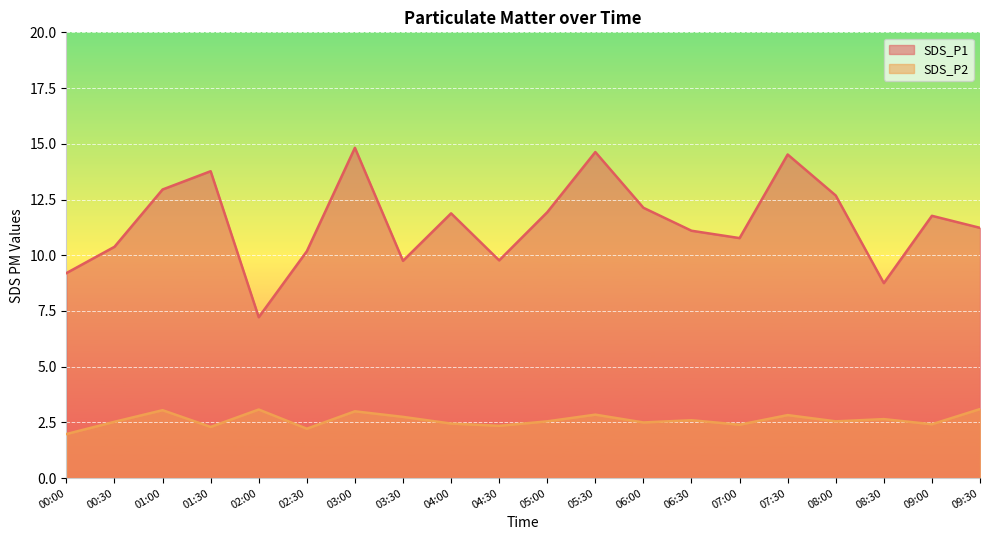

True or false: SDS_P1 and SDS_P2 cross at least once.

False